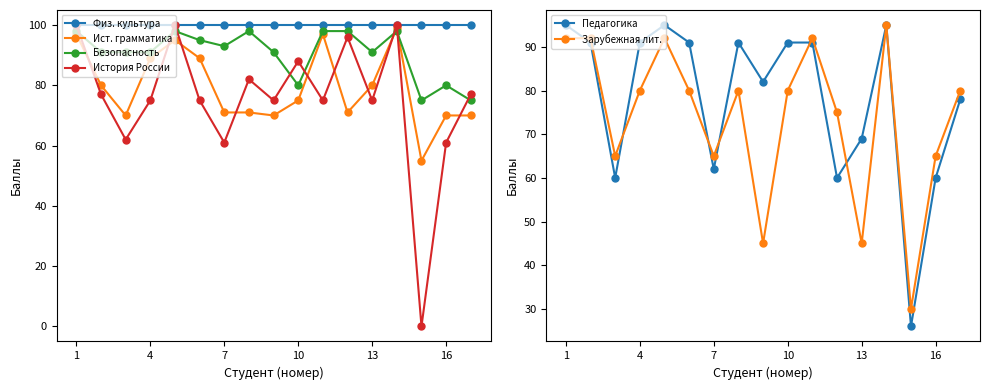

How many values in the История России series exceed 75?

8